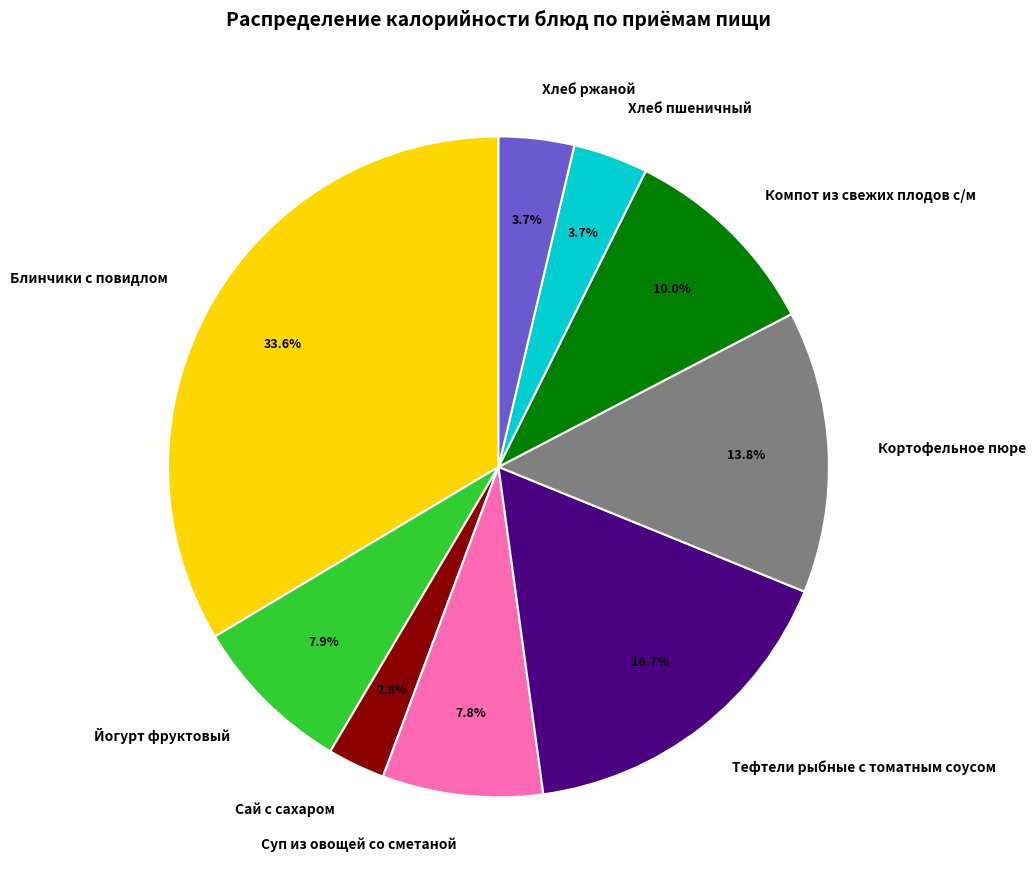

Do Блинчики с повидлом and Компот из свежих плодов с/м together represent more than half of the pie?

No